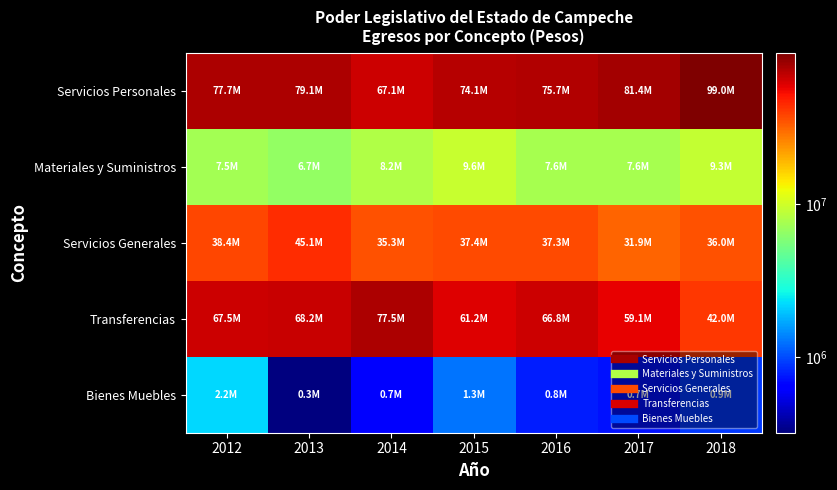

Reading left to right, extract all data points from this chart.

Servicios Personales: 2012=77677739.7	2013=79094125.2	2014=67058424.7	2015=74140301.8	2016=75686748.6	2017=81446955.8	2018=99042466.3
Materiales y Suministros: 2012=7450298.3	2013=6657275.9	2014=8178509.0	2015=9599685.6	2016=7631761.7	2017=7579538.3	2018=9339583.5
Servicios Generales: 2012=38396630.4	2013=45129013.2	2014=35322468.6	2015=37351168.3	2016=37265756.8	2017=31904248.1	2018=36022667.4
Transferencias: 2012=67461678.0	2013=68170924.4	2014=77489006.9	2015=61170340.0	2016=66823046.5	2017=59076963.5	2018=42043347.9
Bienes Muebles: 2012=2213353.2	2013=317337.7	2014=661869.8	2015=1262793.0	2016=772632.3	2017=725377.1	2018=904265.6